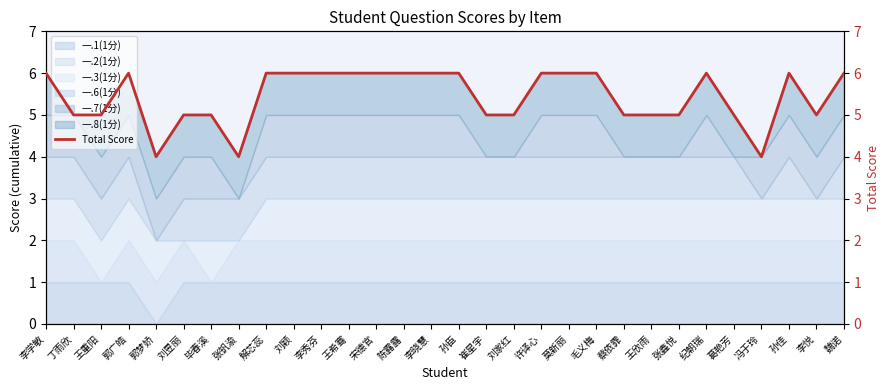

What is the change in value from 李秀芬 to 蔡依霏?

-1